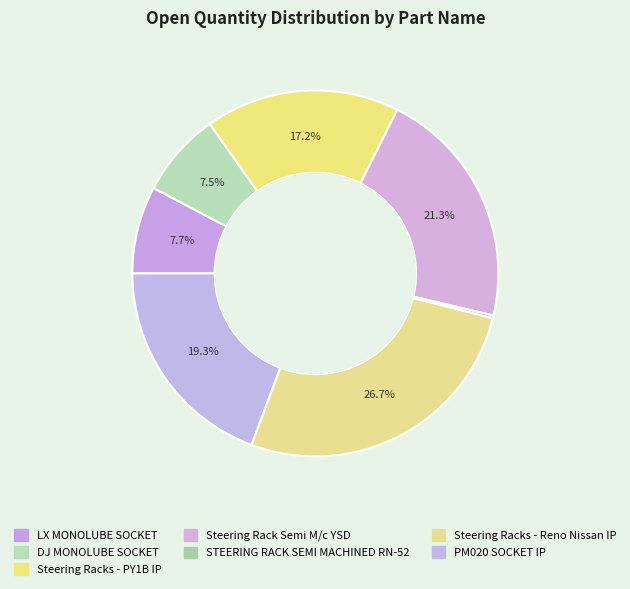

Which has a higher value, Steering Rack Semi M/c YSD or Steering Racks - PY1B IP?

Steering Rack Semi M/c YSD